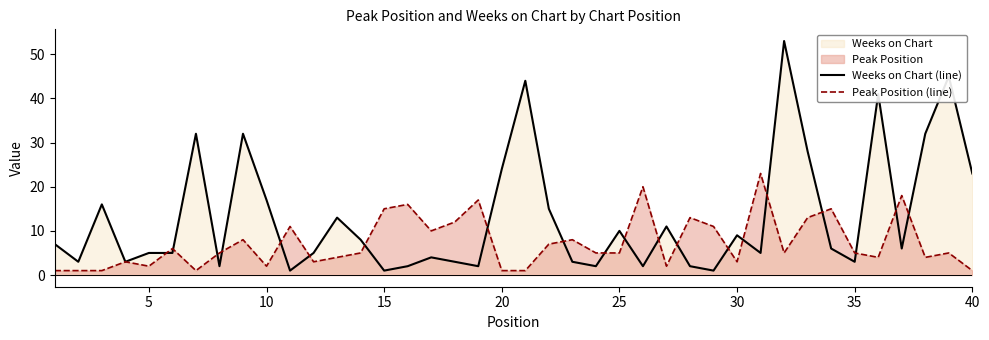

Is it true that Peak Position (line) equals 5 at 30?

False